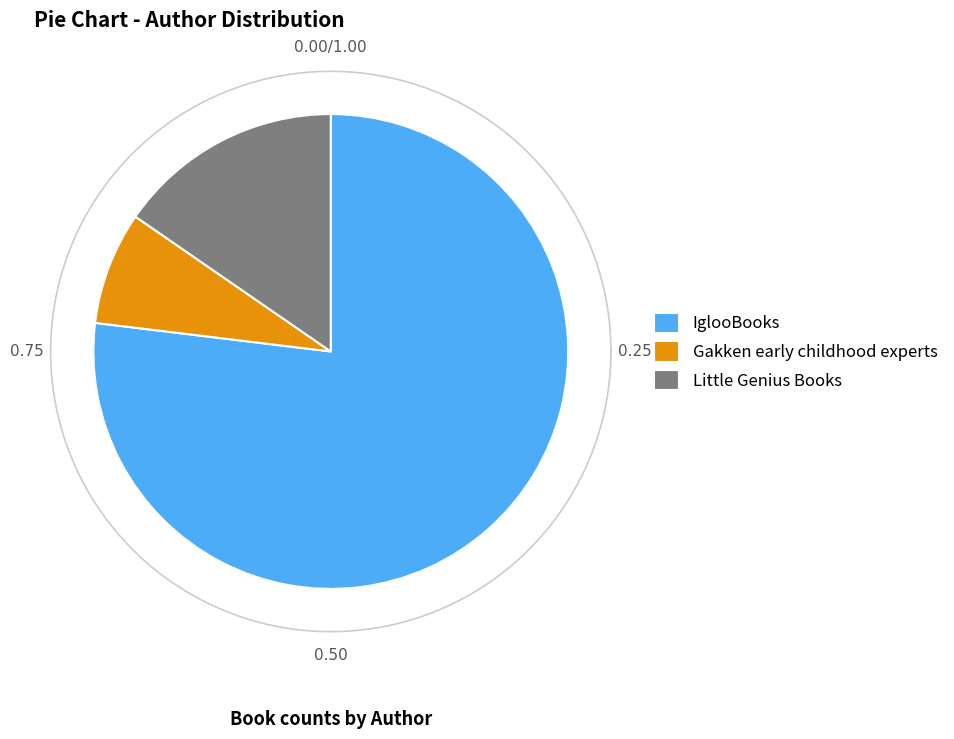

The Little Genius Books slice represents 15% of the pie. True or false?

True